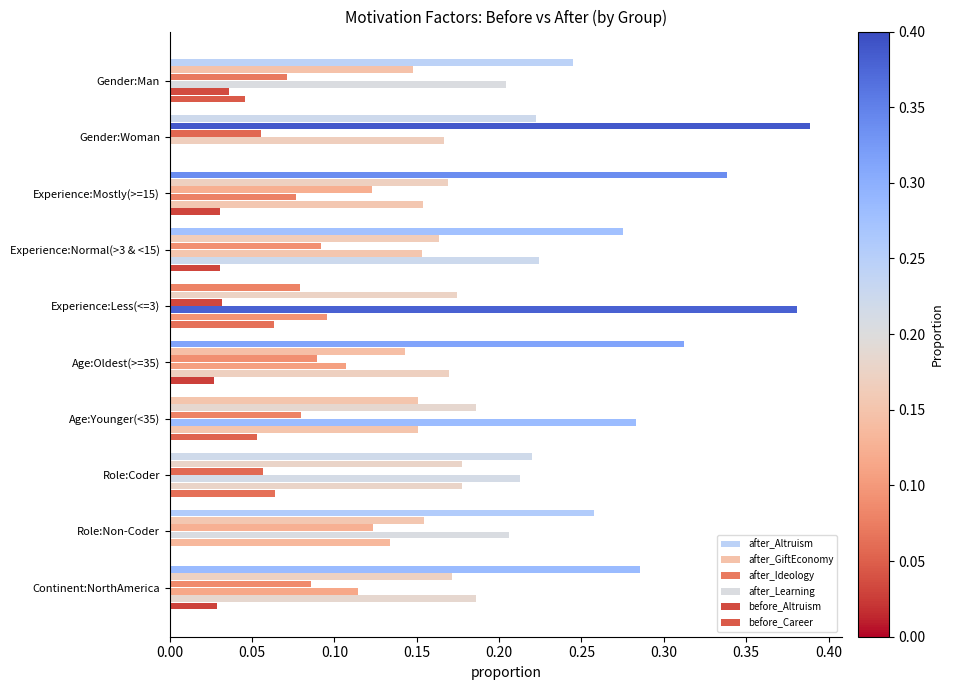

At how many categories does at least one series exceed 0?

10